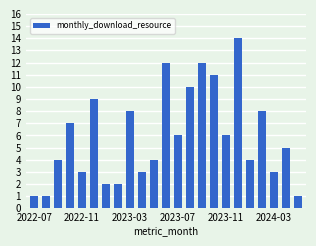

What is the greatest value displayed?

14